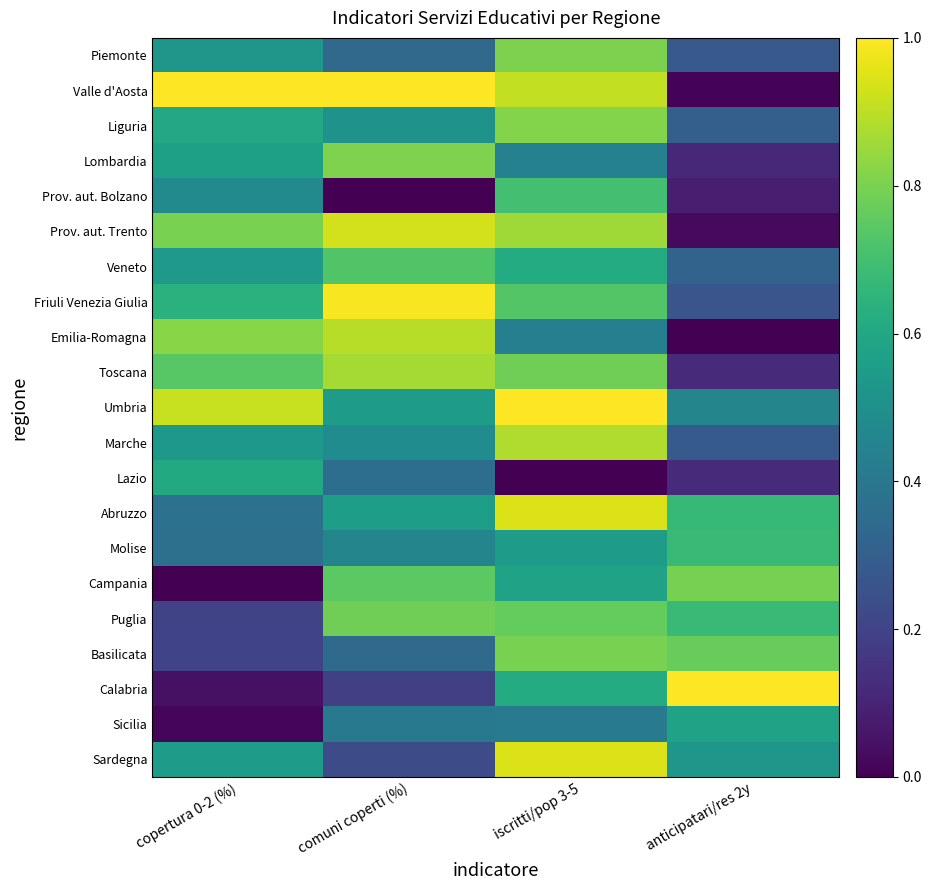

How many data points does each series have?

4